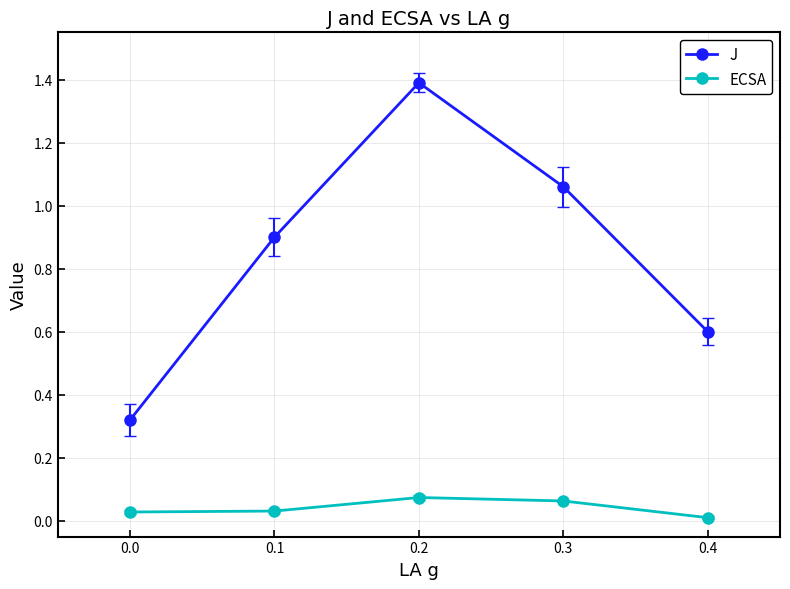

What is the value of the J point at the 5th from the left?

0.6